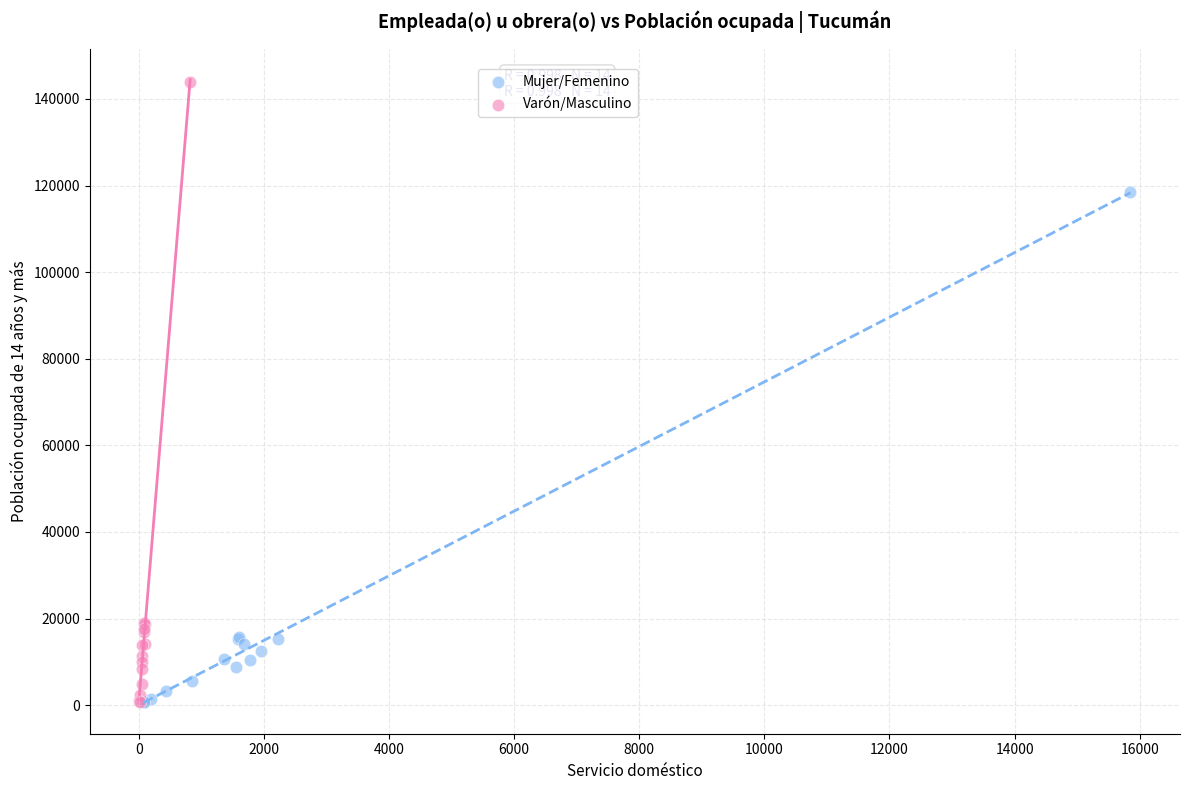

Which series reaches the maximum Y coordinate?

Varón/Masculino